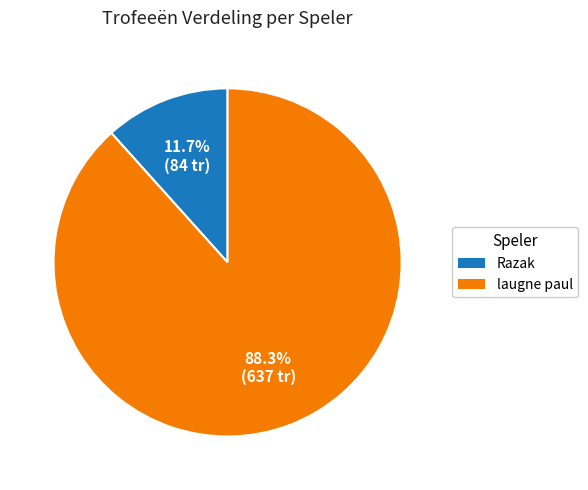

Combined, what portion of the pie is laugne paul and Razak?

100.0%